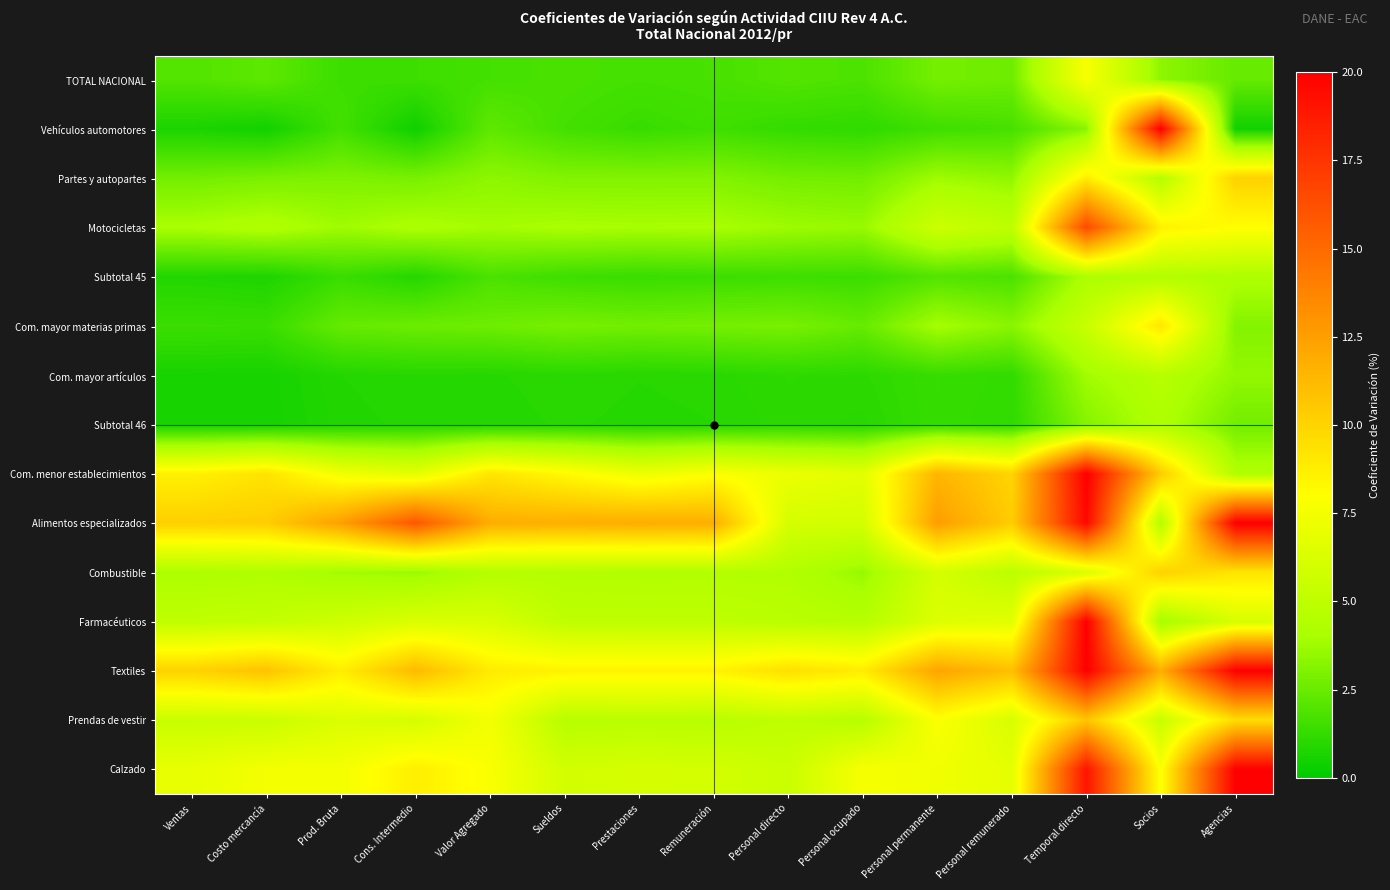

What is the total value across all series at Cons. Intermedio?

72.8